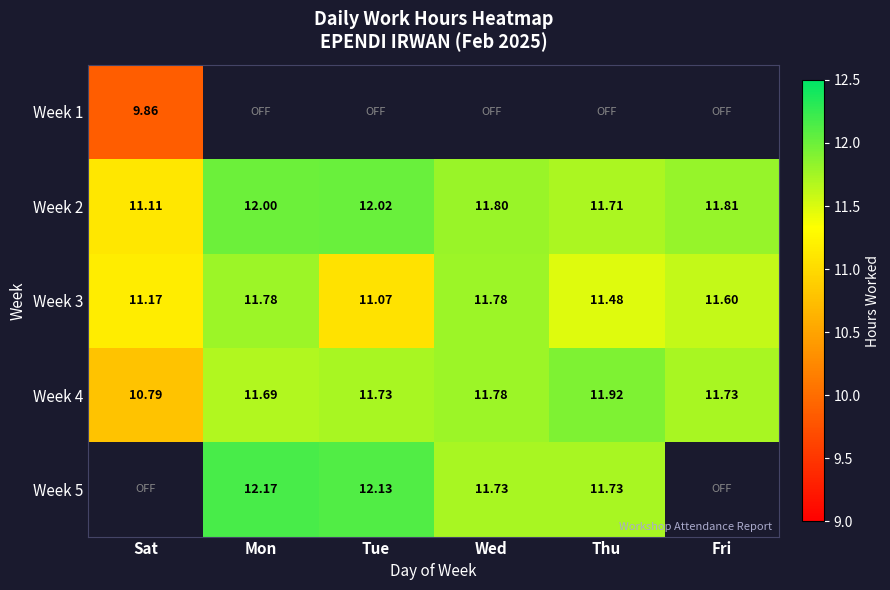

Read the Week 4 value at Tue.

11.7